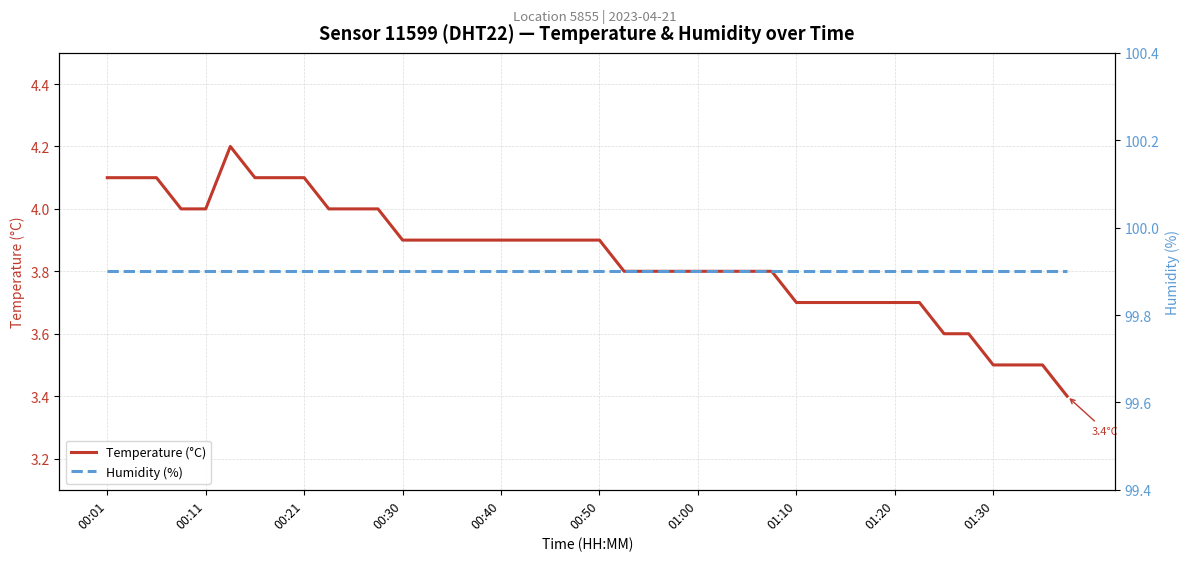

What is the highest value of the Temperature (°C) series?

4.2